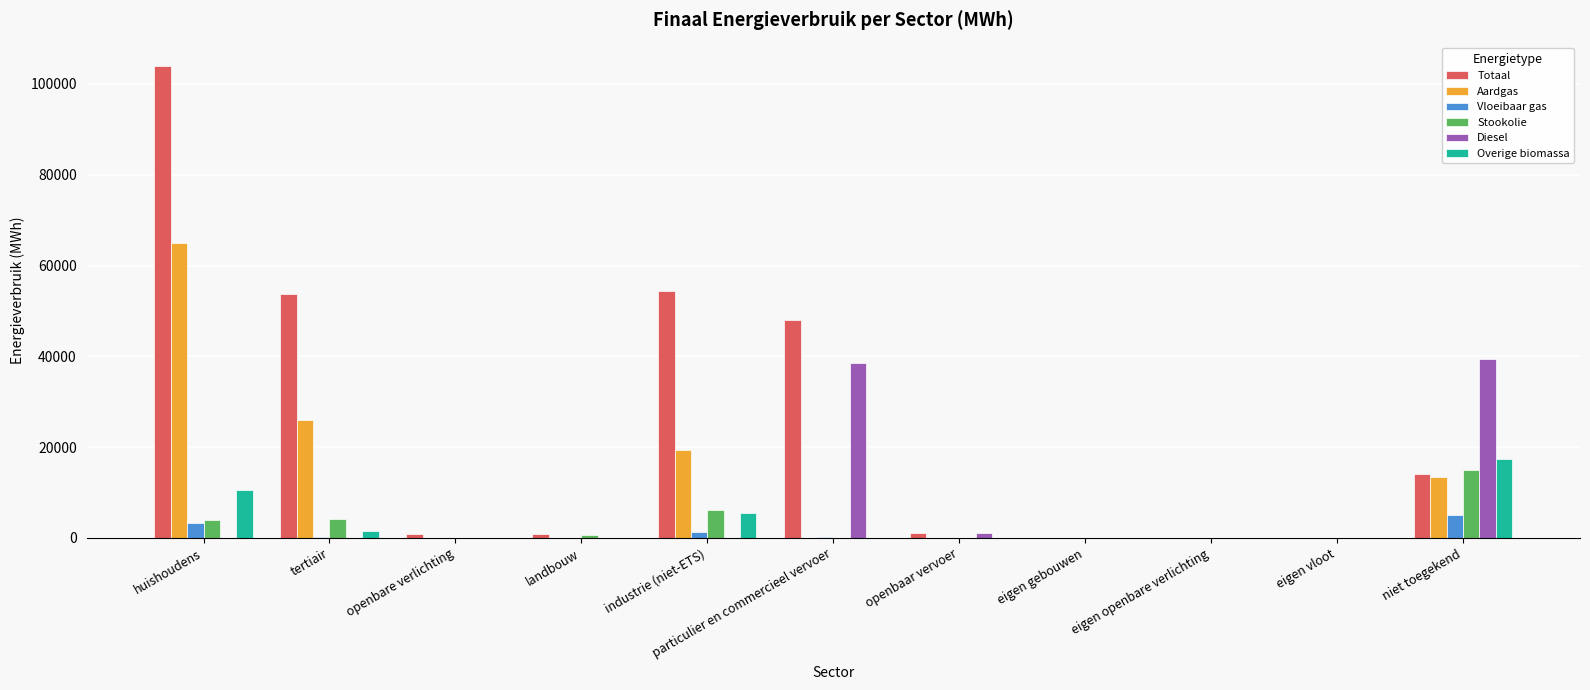

How many groups of bars are there?

11